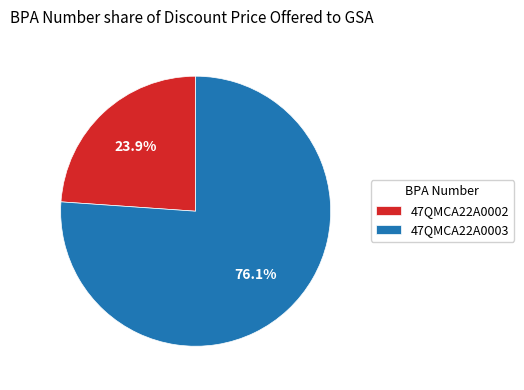

Which category has the biggest portion of the pie?

47QMCA22A0003